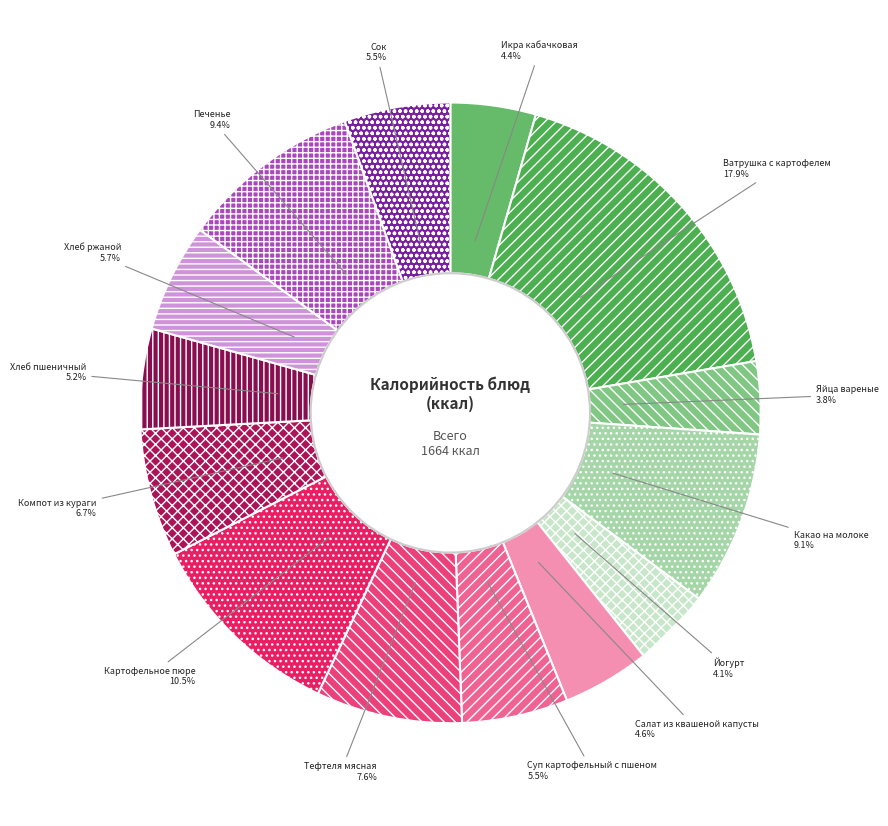

How many slices are in this pie chart?

14